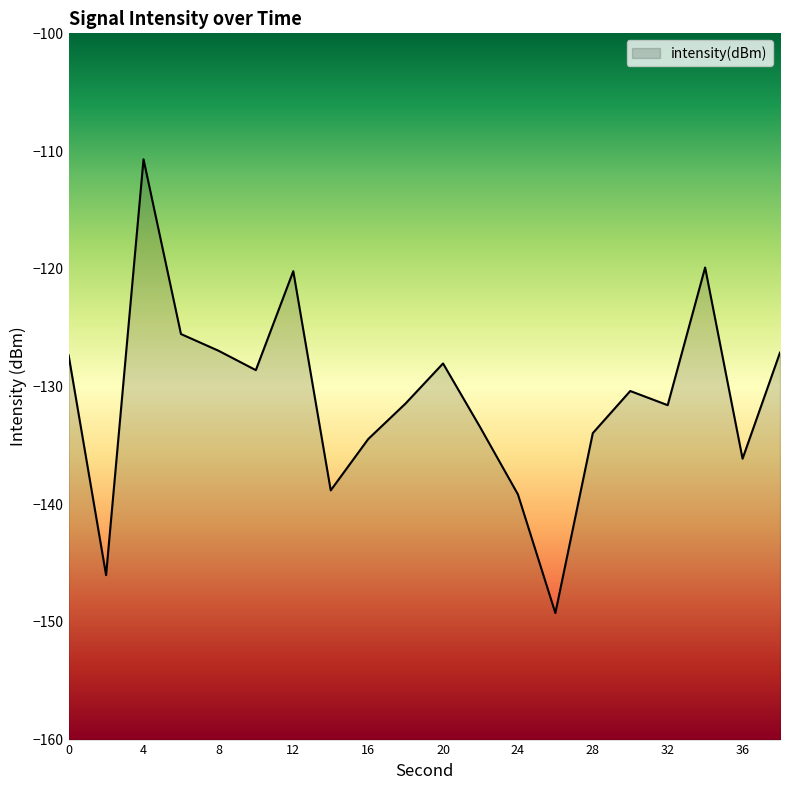

True or false: the data has more than 2 interior local peaks.

True